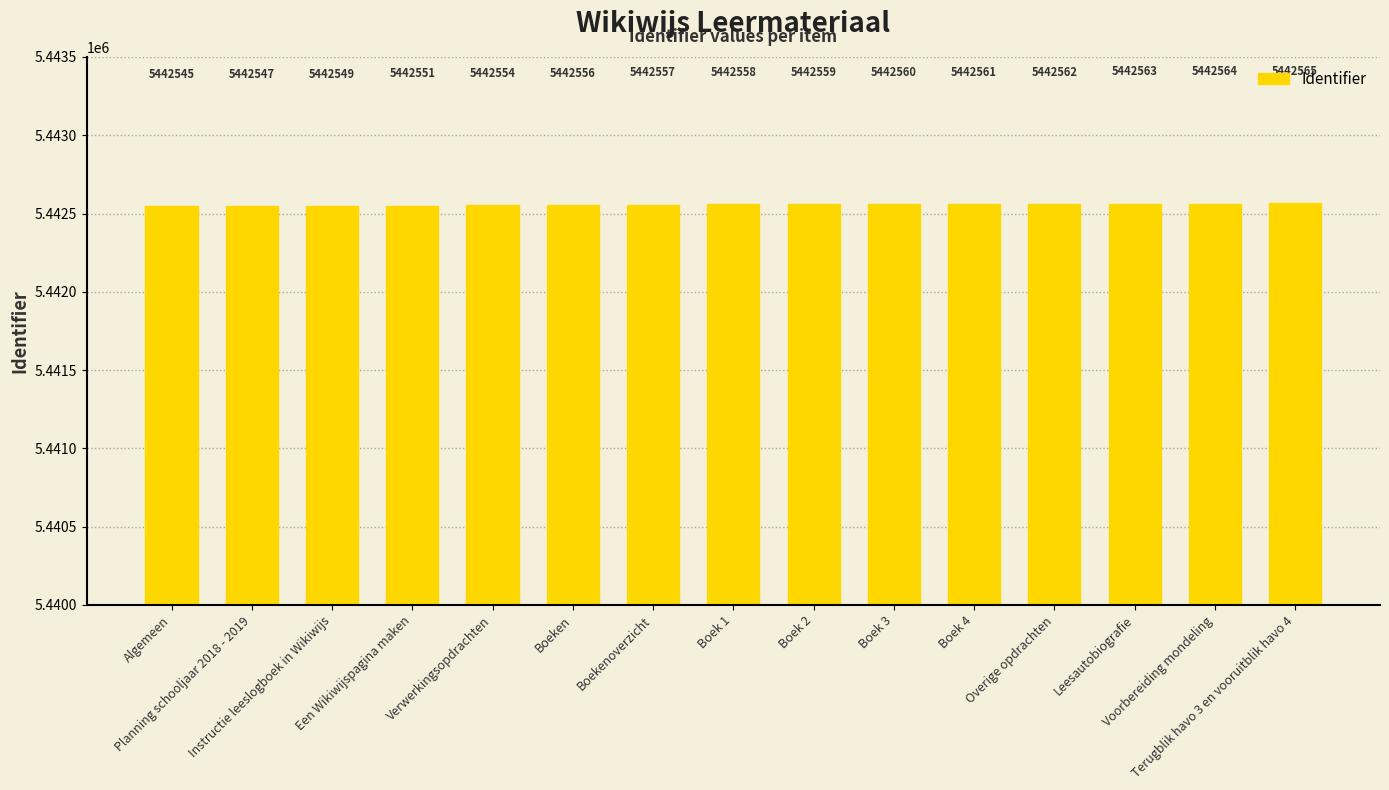

Which has a higher value, Verwerkingsopdrachten or Een Wikiwijspagina maken?

Verwerkingsopdrachten